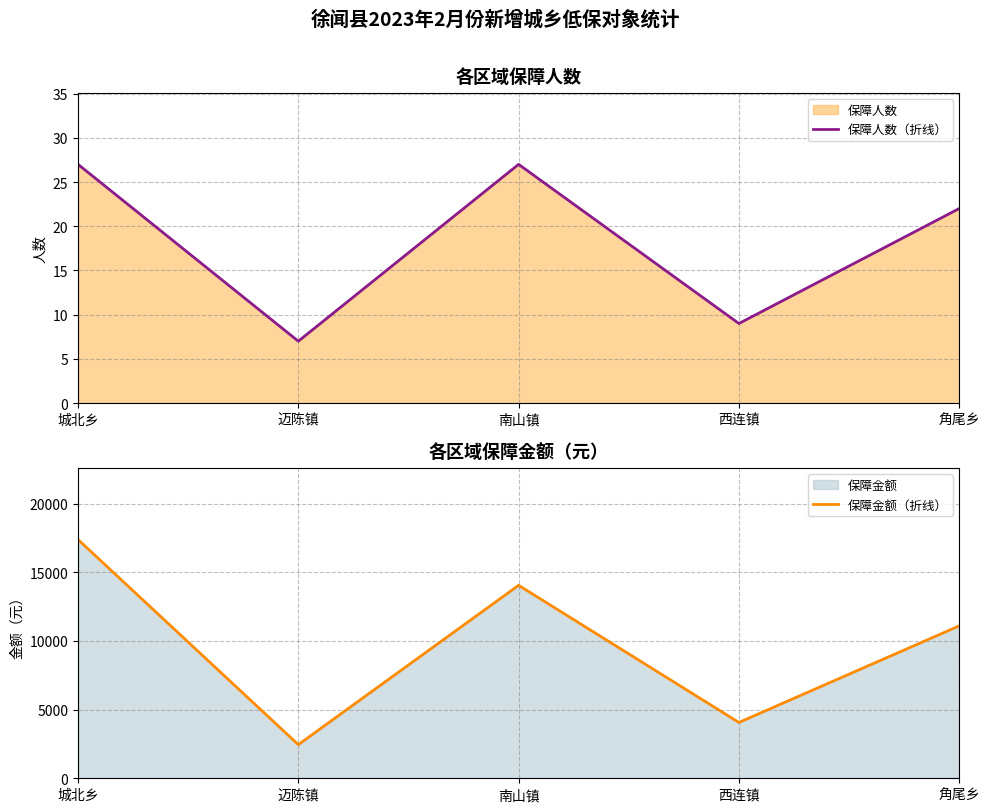

How many data points does each series have?

5